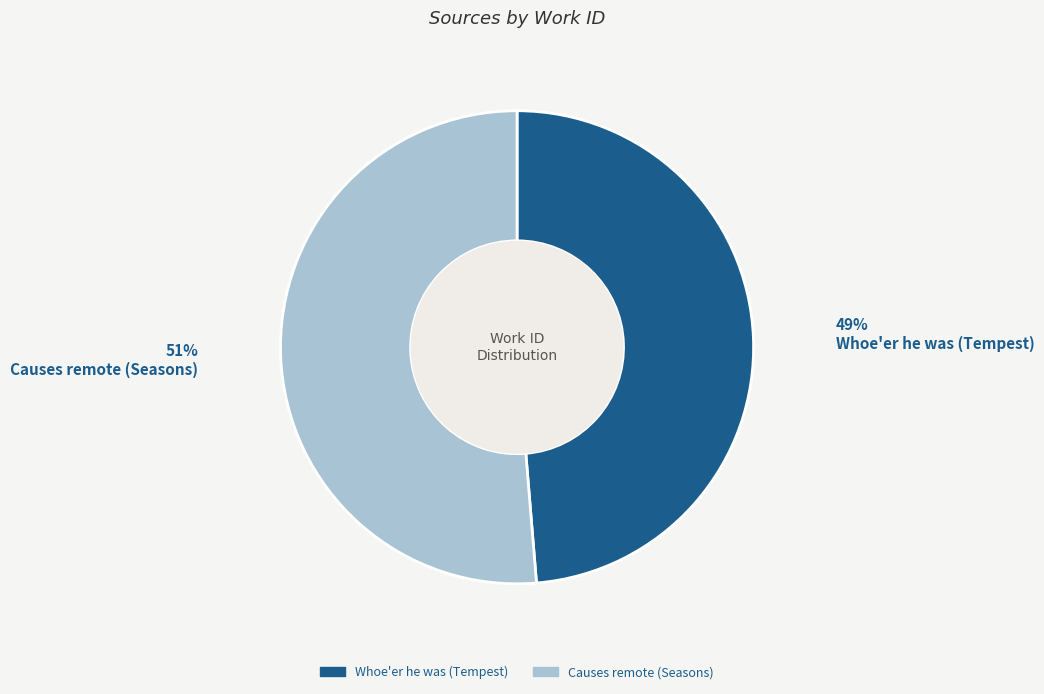

To the nearest percent, what portion does Causes remote (Seasons) represent?

51%